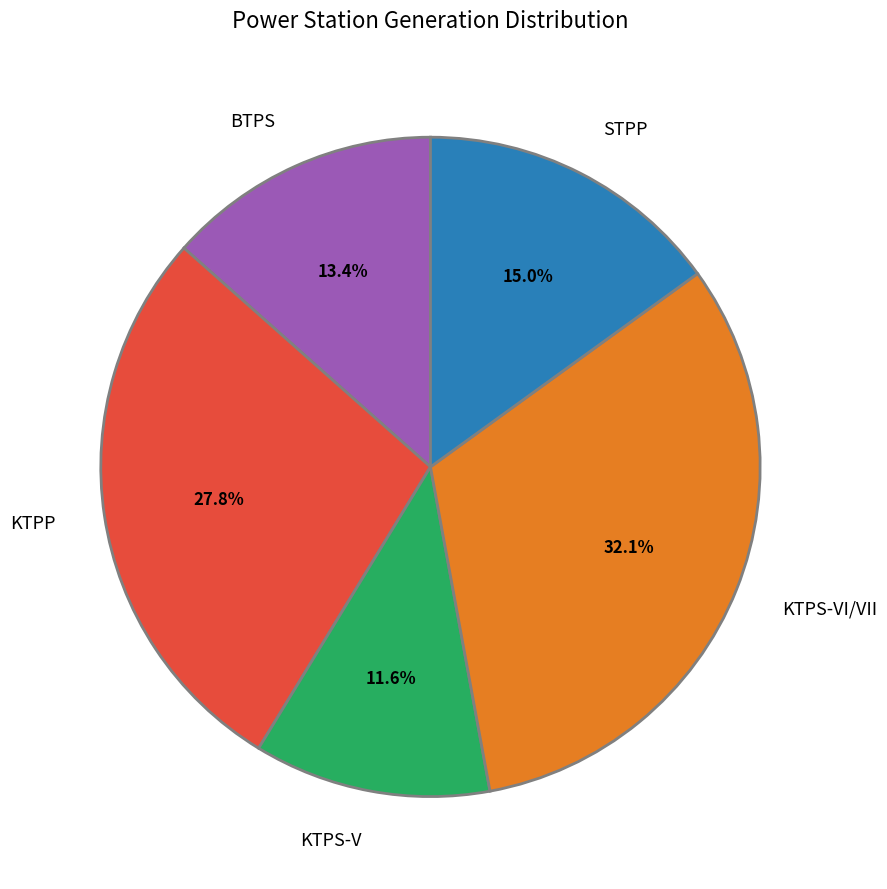

Rank the categories by value from highest to lowest.

KTPS-VI/VII, KTPP, STPP, BTPS, KTPS-V